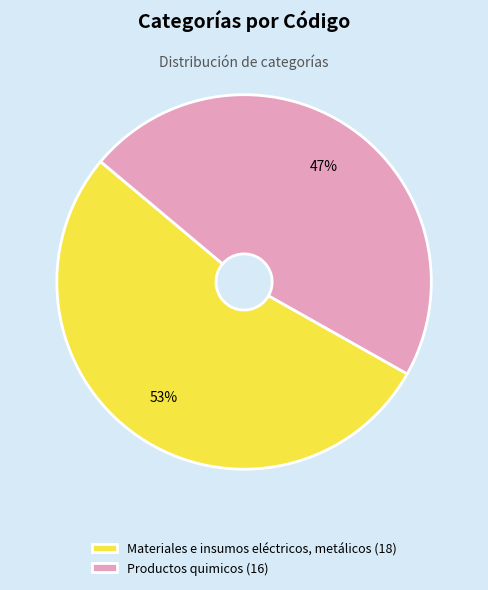

The Productos quimicos slice represents 47% of the pie. True or false?

True